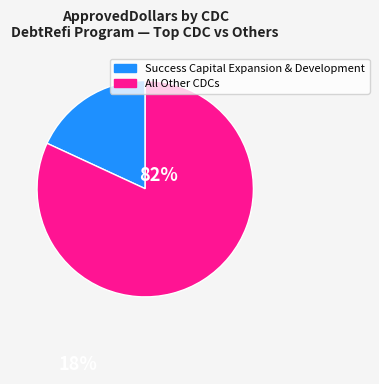

How many slices are in this pie chart?

2